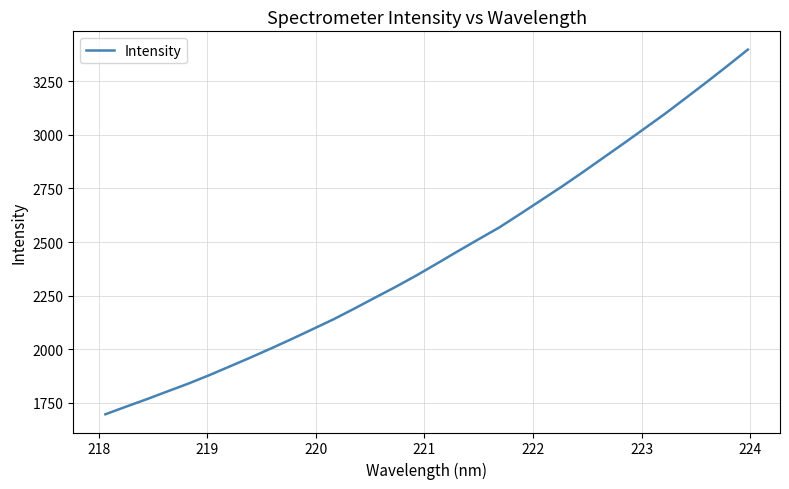

What is the smallest value displayed?

1696.0